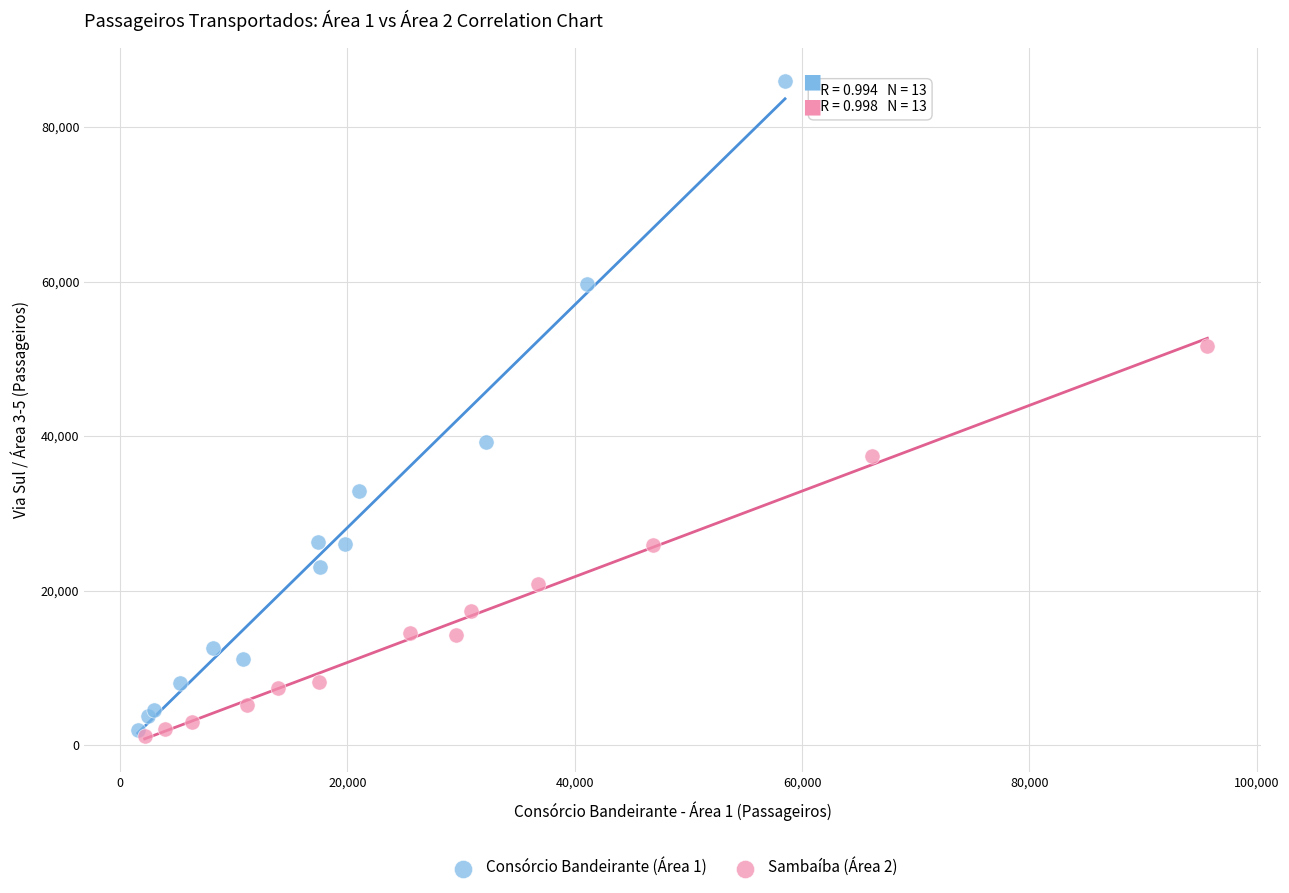

Which series has the widest spread of Y values?

Consórcio Bandeirante (Área 1)